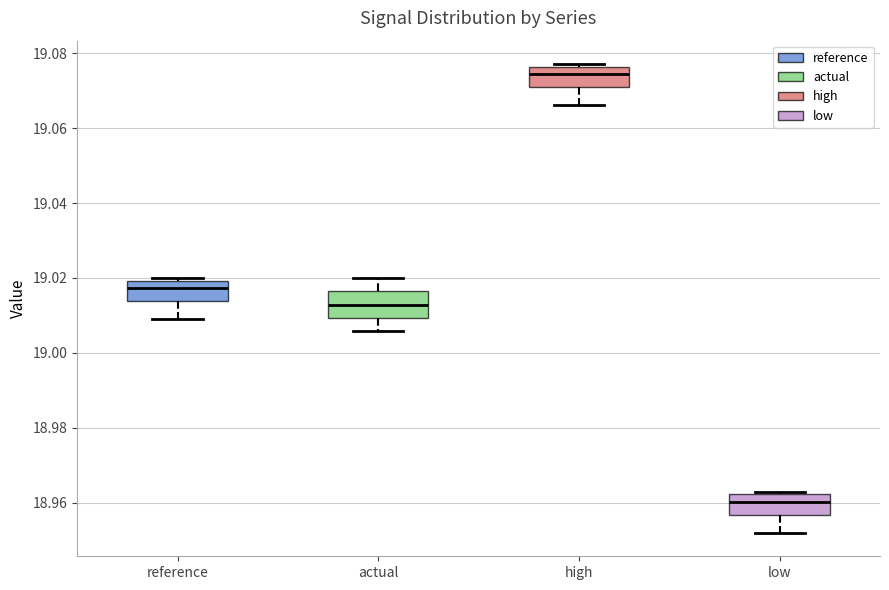

Which box's median line is the lowest?

low